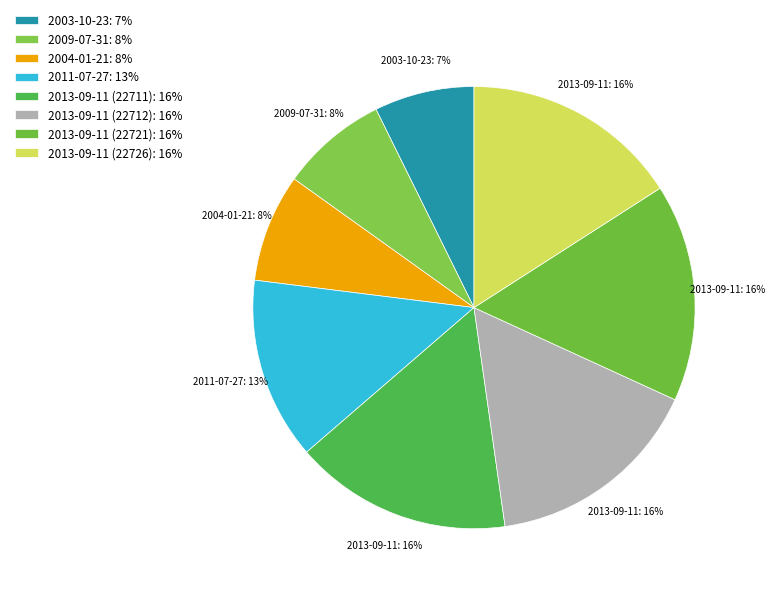

How many slices are in this pie chart?

8